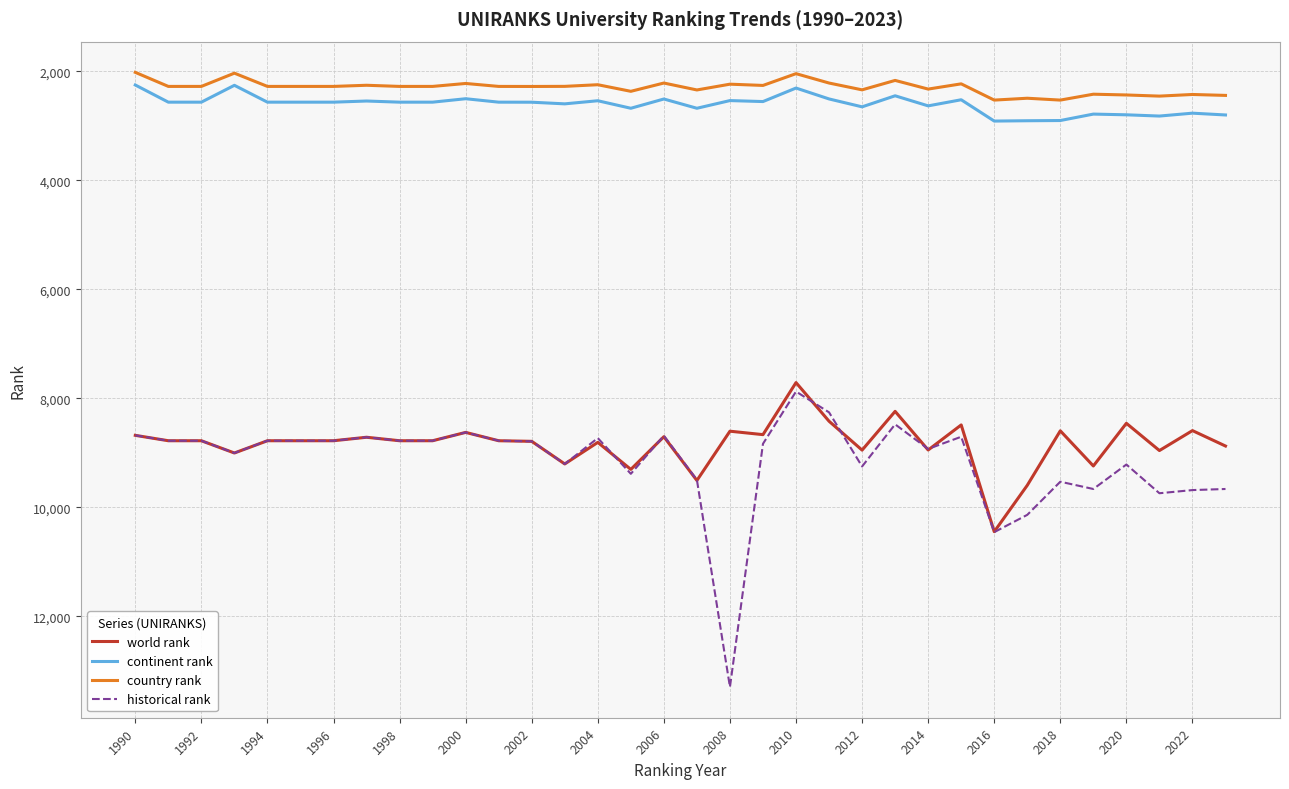

True or false: world rank and continent rank intersect in this chart.

False